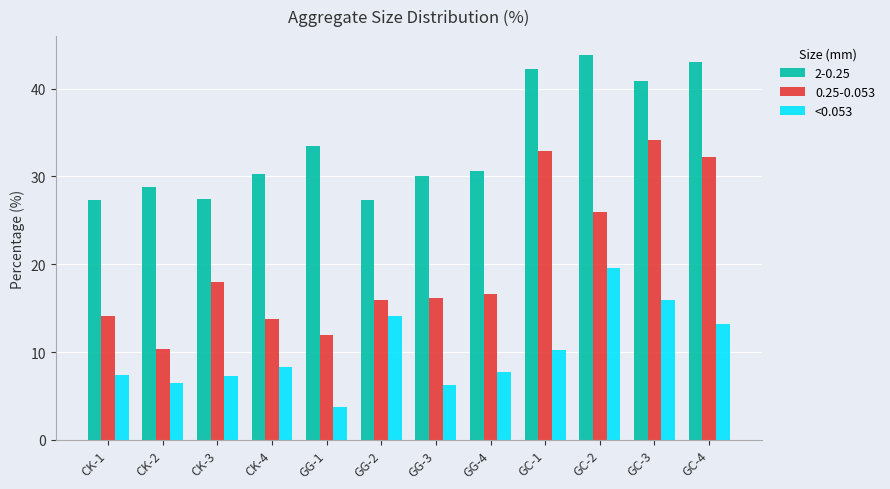

List the series in order of their overall mean, lowest first.

<0.053, 0.25-0.053, 2-0.25